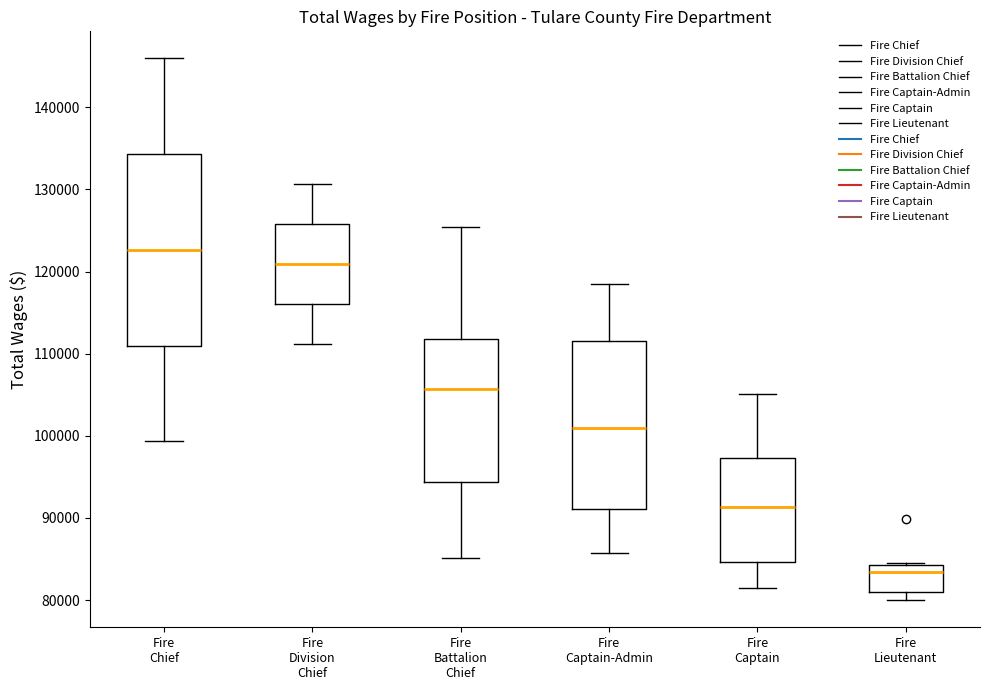

Which box's median line is the highest?

Fire Chief